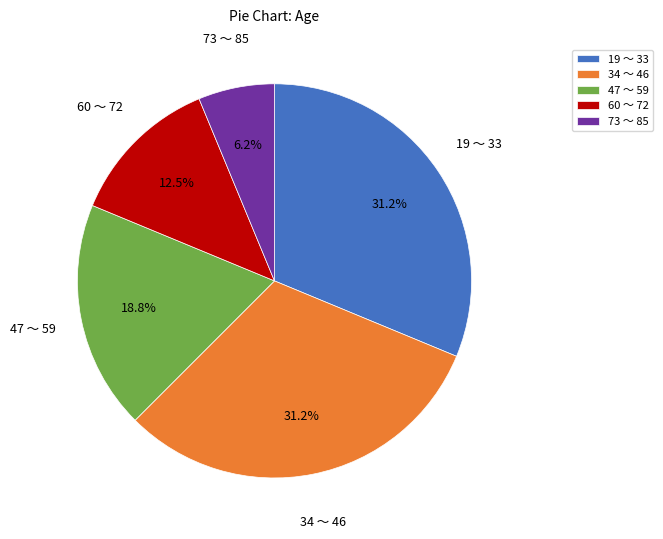

Which category has the smallest portion of the pie?

73 〜 85